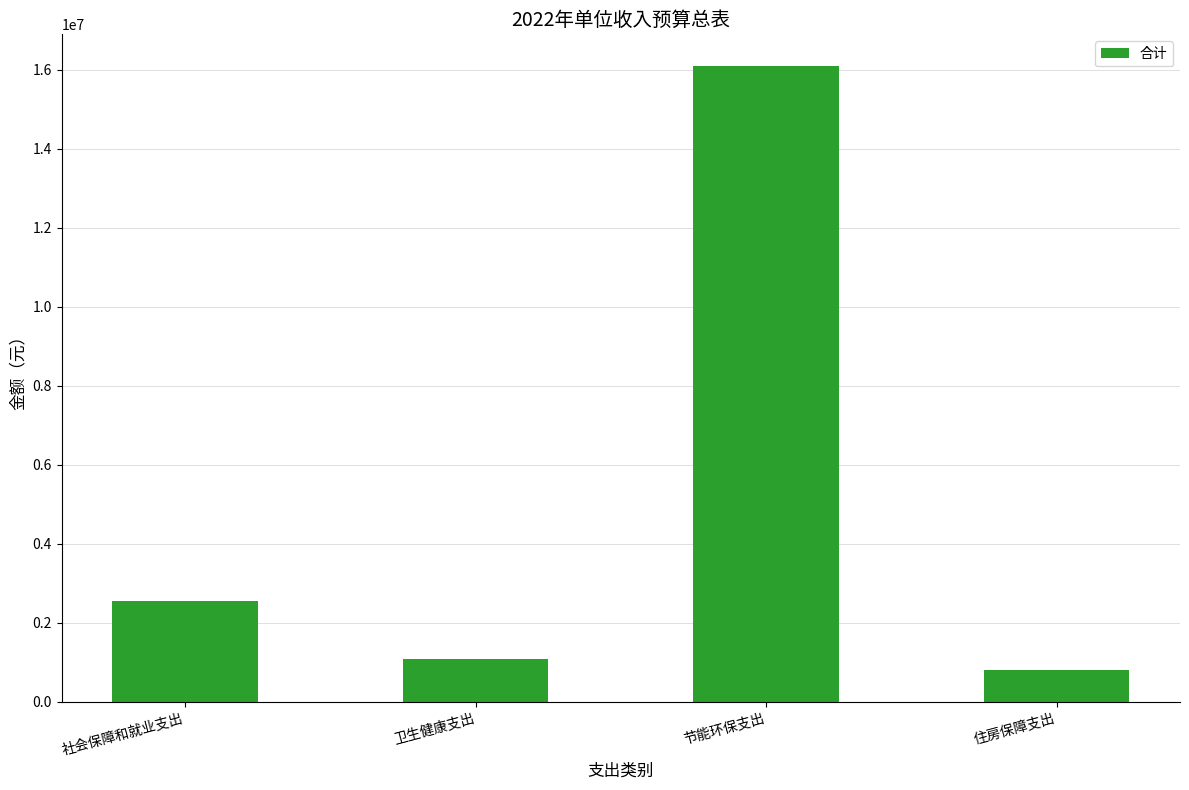

Which label corresponds to the largest value in the chart?

节能环保支出